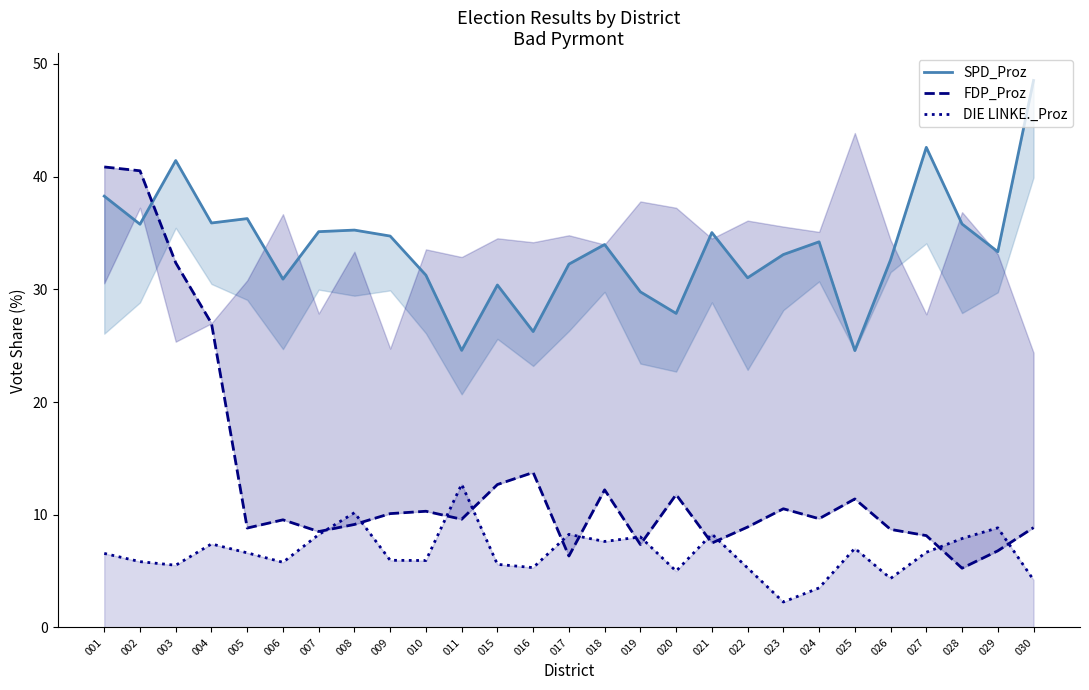

How many categories are shown in the chart?

27